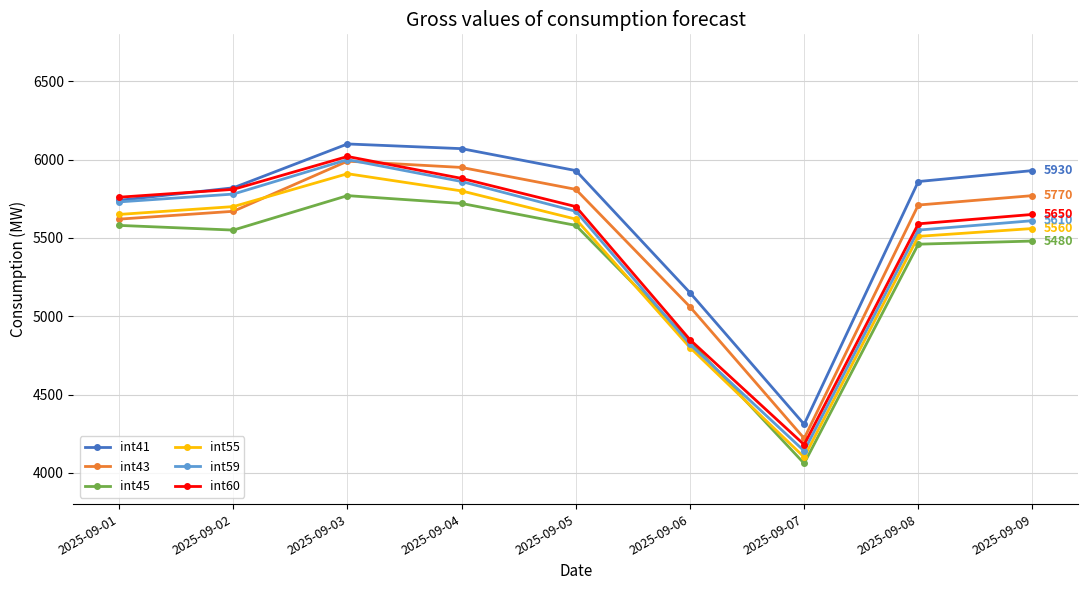

What are all the series names shown in the legend?

int41, int43, int45, int55, int59, int60